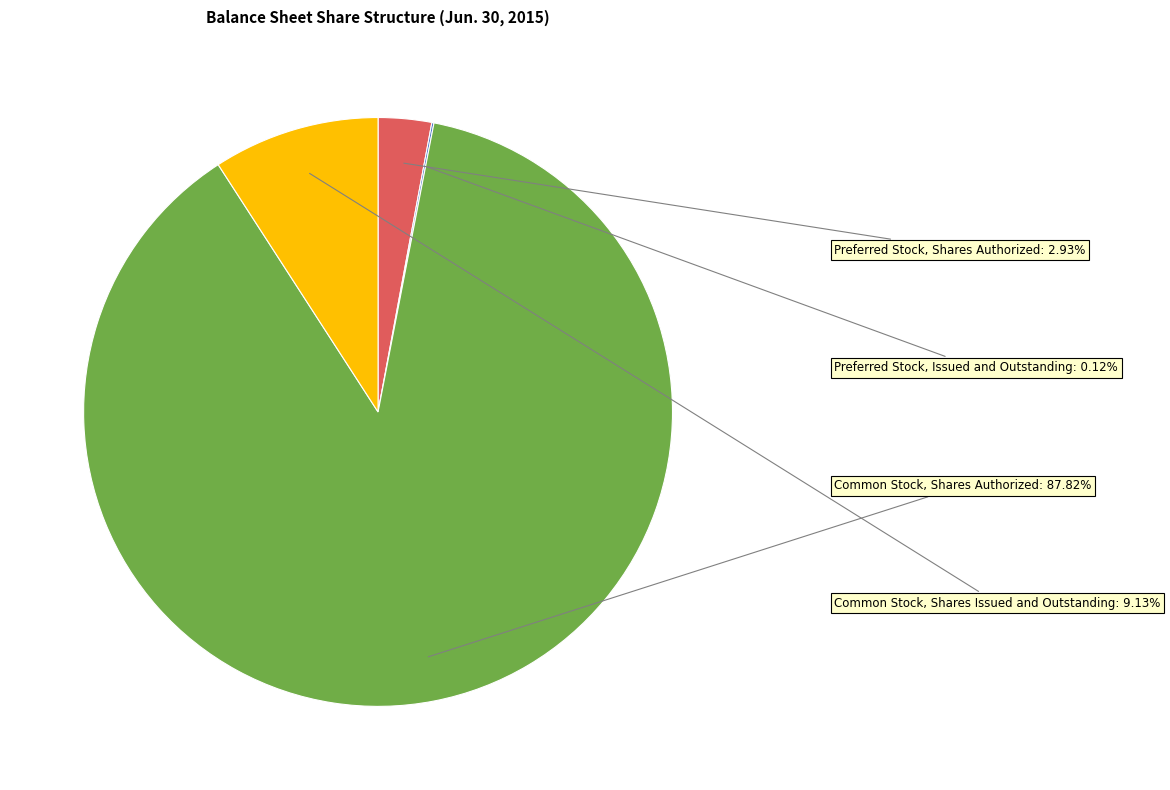

Does any single category account for the majority?

Yes